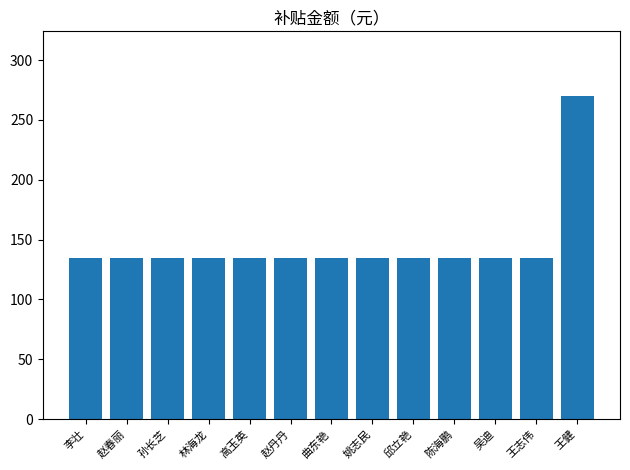

Count the number of data series in this chart.

1